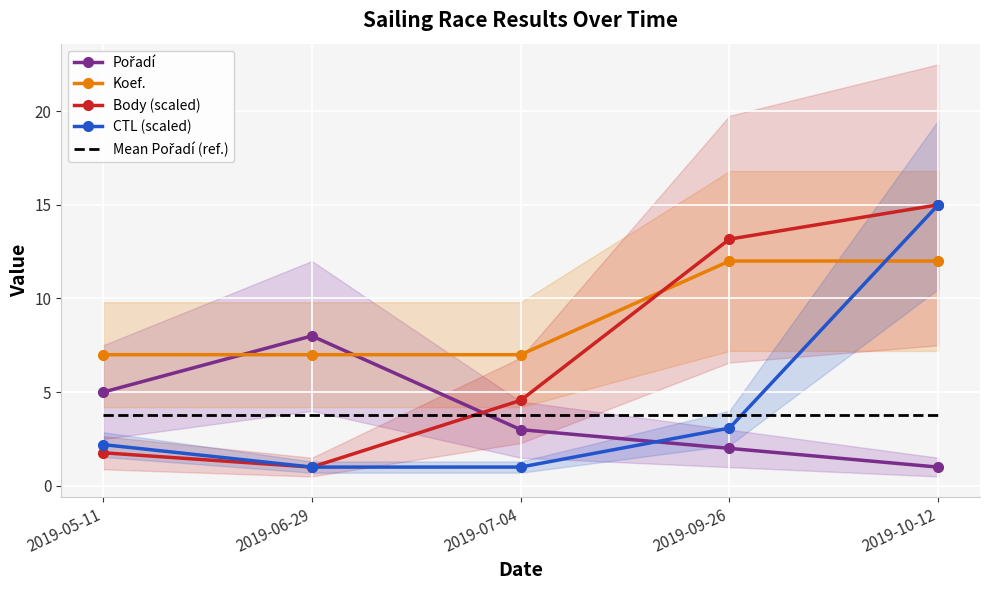

How many lines are shown in the chart?

5